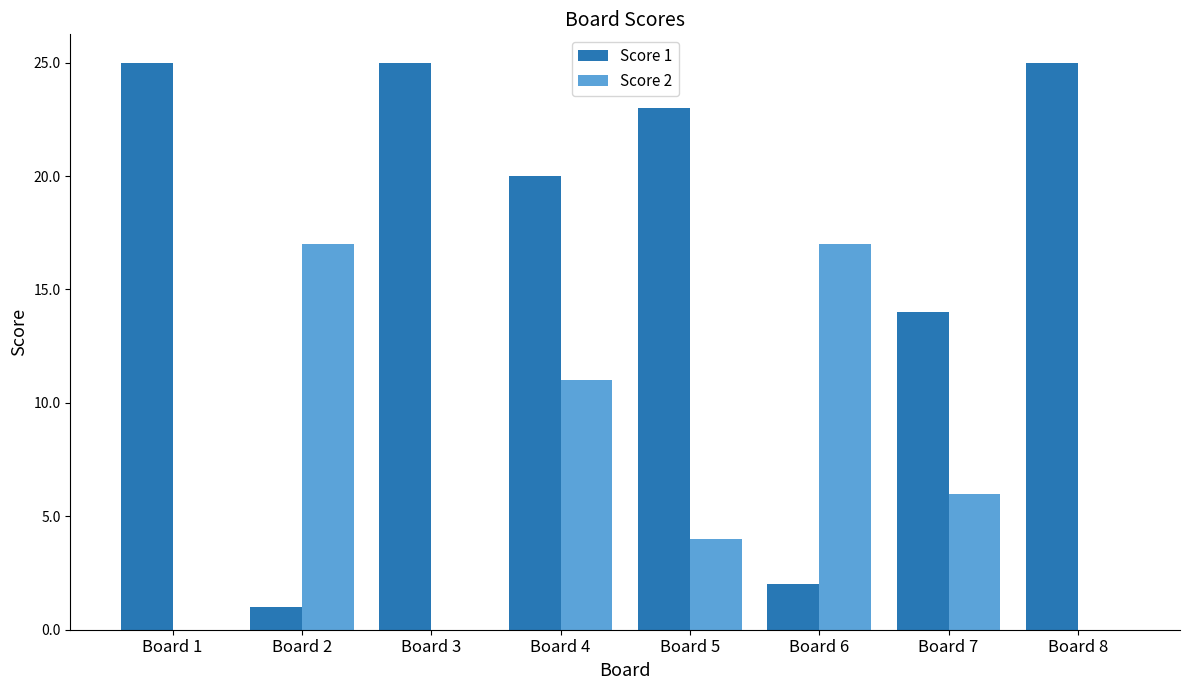

Reading left to right, transcribe all the data shown in this chart.

Score 1: Board 1=25	Board 2=1	Board 3=25	Board 4=20	Board 5=23	Board 6=2	Board 7=14	Board 8=25
Score 2: Board 1=0	Board 2=17	Board 3=0	Board 4=11	Board 5=4	Board 6=17	Board 7=6	Board 8=0